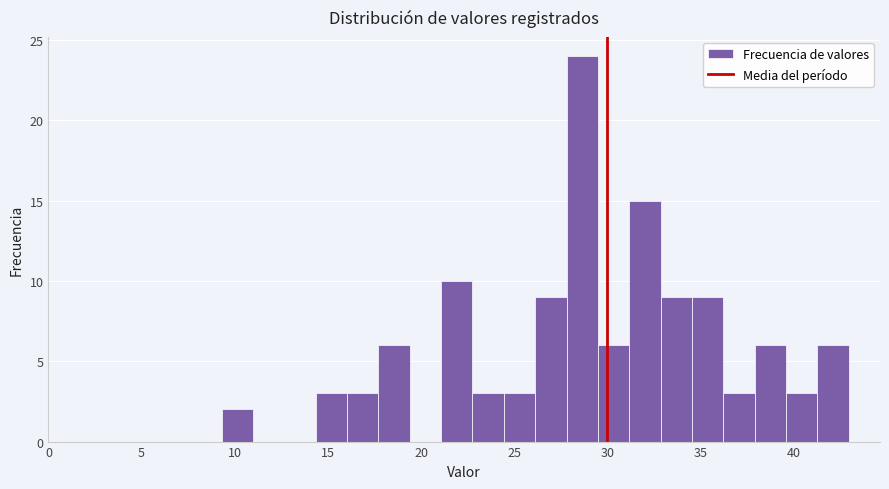

Read against the x-axis, roughly where is the centre of the tallest bar?

28.5